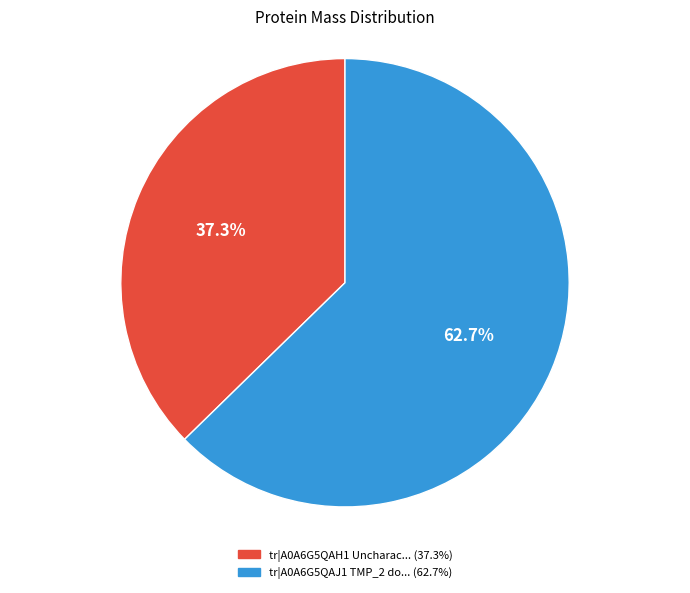

Is there a majority slice in this chart?

Yes